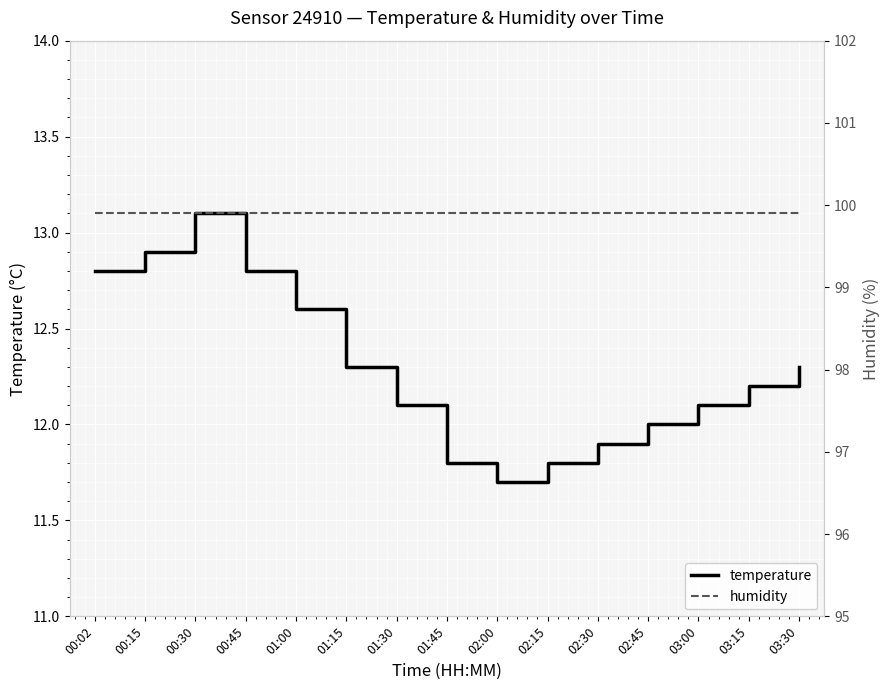

What is the difference between the highest and lowest values at 01:00?

87.3